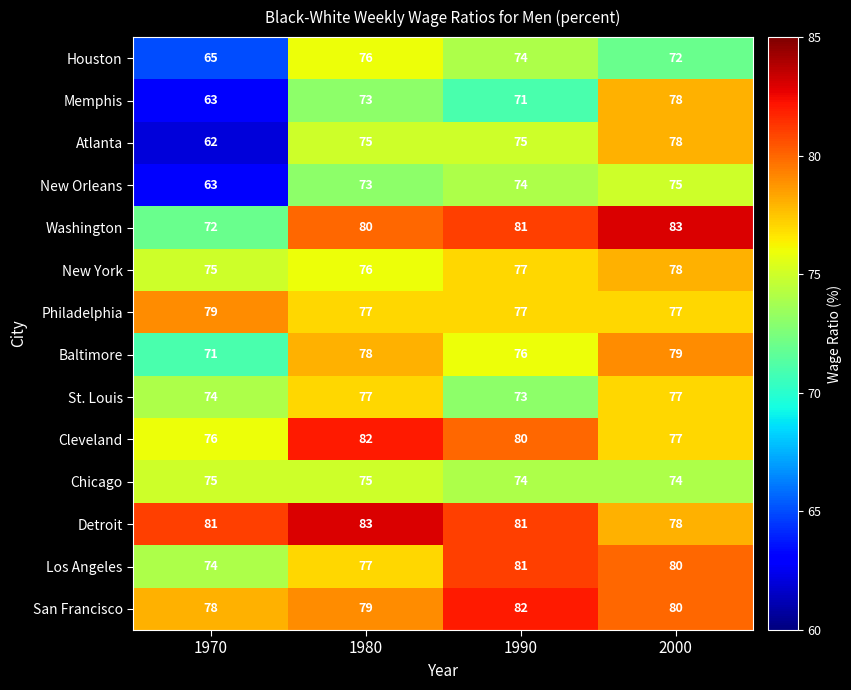

The value of New Orleans at 1980 is 124. True or false?

False